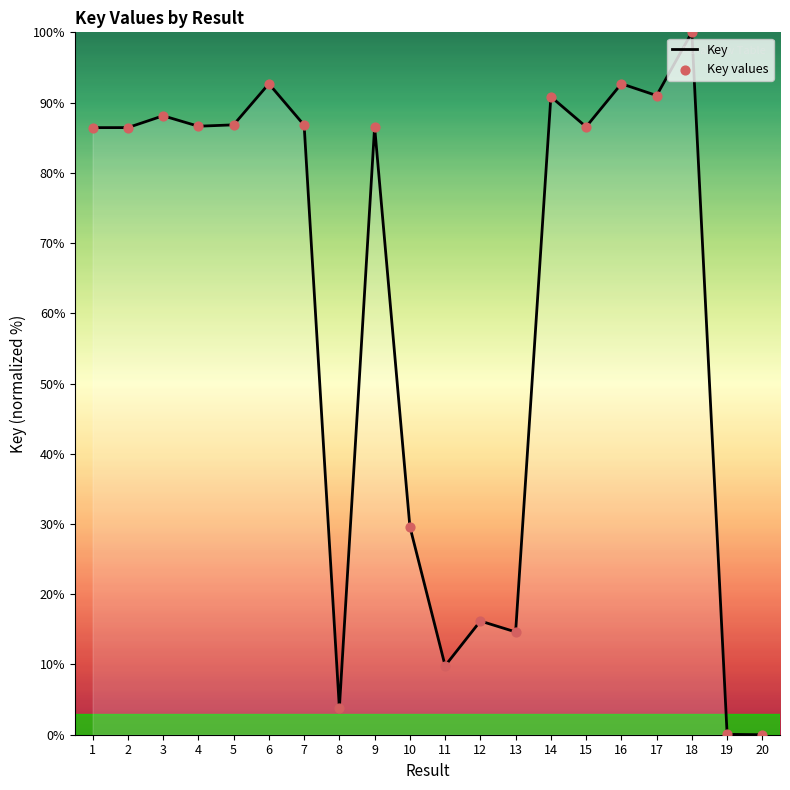

What is the change in value from 14 to 20?

-90.8